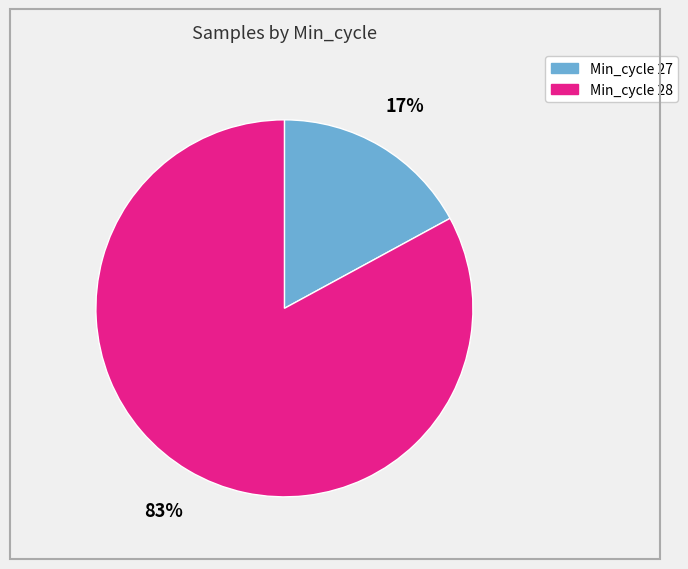

Which category has the biggest portion of the pie?

Min_cycle 28